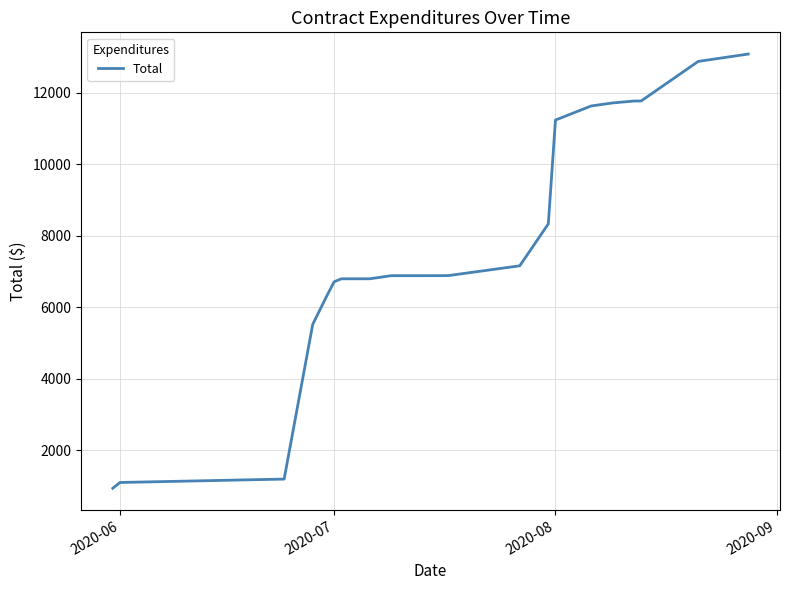

How many lines are shown in the chart?

1